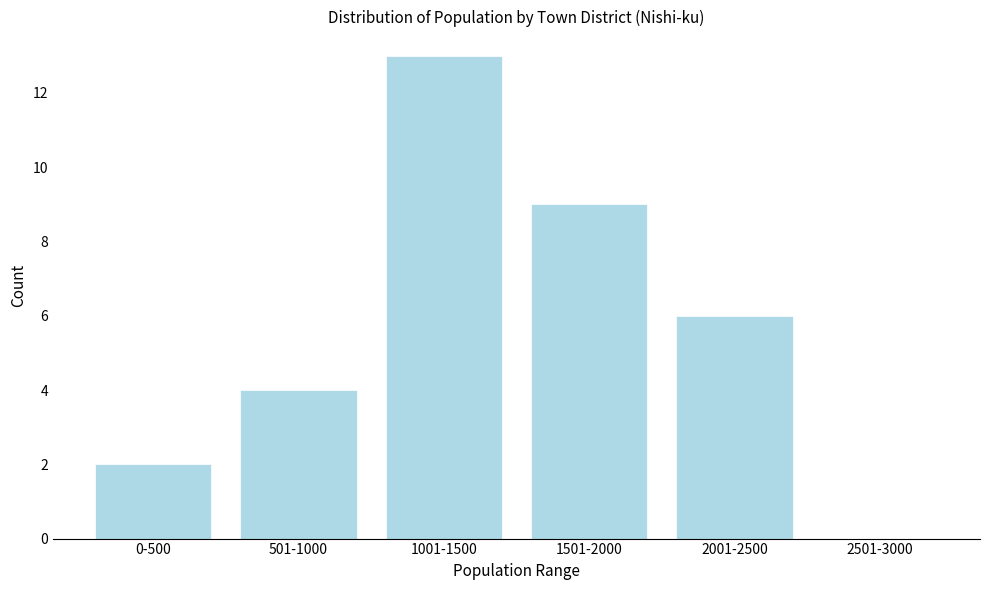

Reading right to left, extract all data points from this chart.

2501-3000=0	2001-2500=6	1501-2000=9	1001-1500=13	501-1000=4	0-500=2